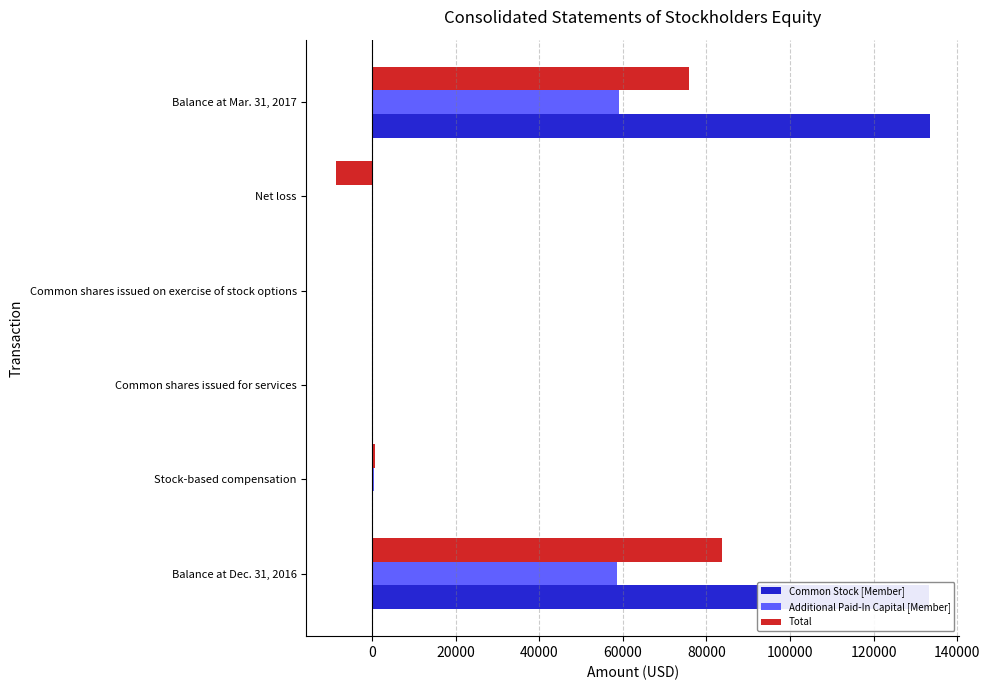

Between Net loss and Balance at Mar. 31, 2017, which series saw the biggest shift?

Common Stock [Member]